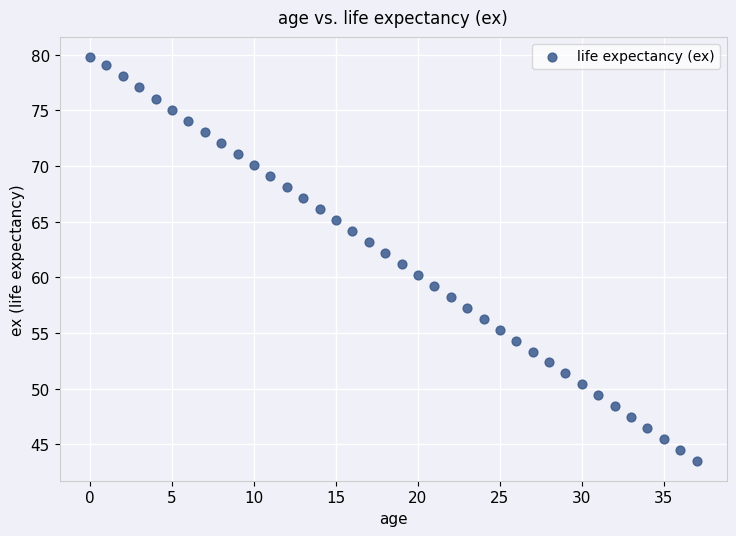

What is the range of Y values (max minus min)?

36.3